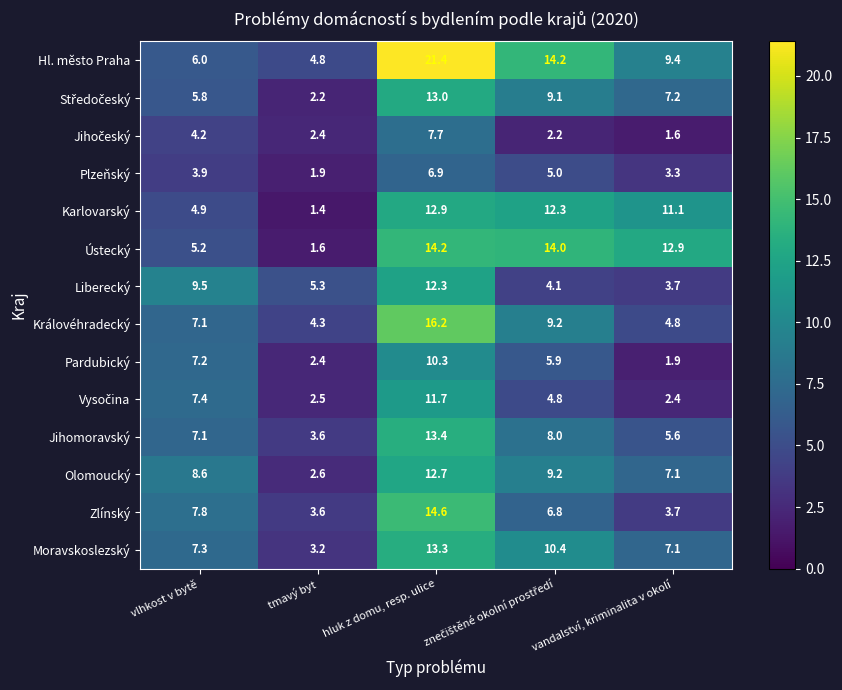

At which category is the sum across all series the highest?

hluk z domu, resp. ulice